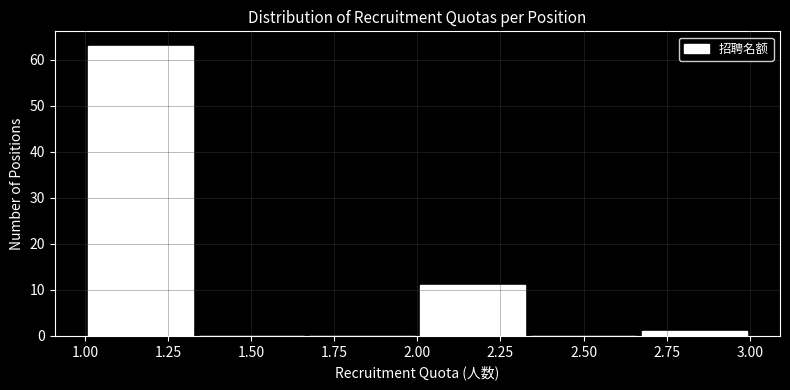

Reading left to right, list every bar in this chart as the range it spans on the x-axis followed by its height. Neither the bar edges nor the heights are printed on the chart, so give them approximately, as read against the axes.

1.00 to 1.35: 63
1.35 to 1.65: 0
1.65 to 2.00: 0
2.00 to 2.35: 11
2.35 to 2.65: 0
2.65 to 3.00: 1